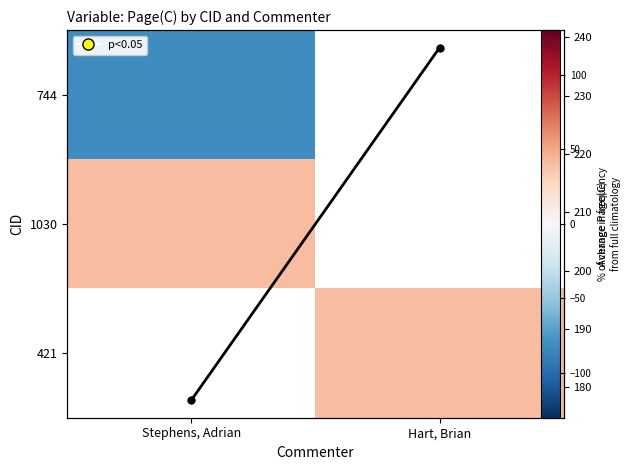

At Hart, Brian, list the series in order from smallest to largest.

744, 1030, 421, Average Page(C)